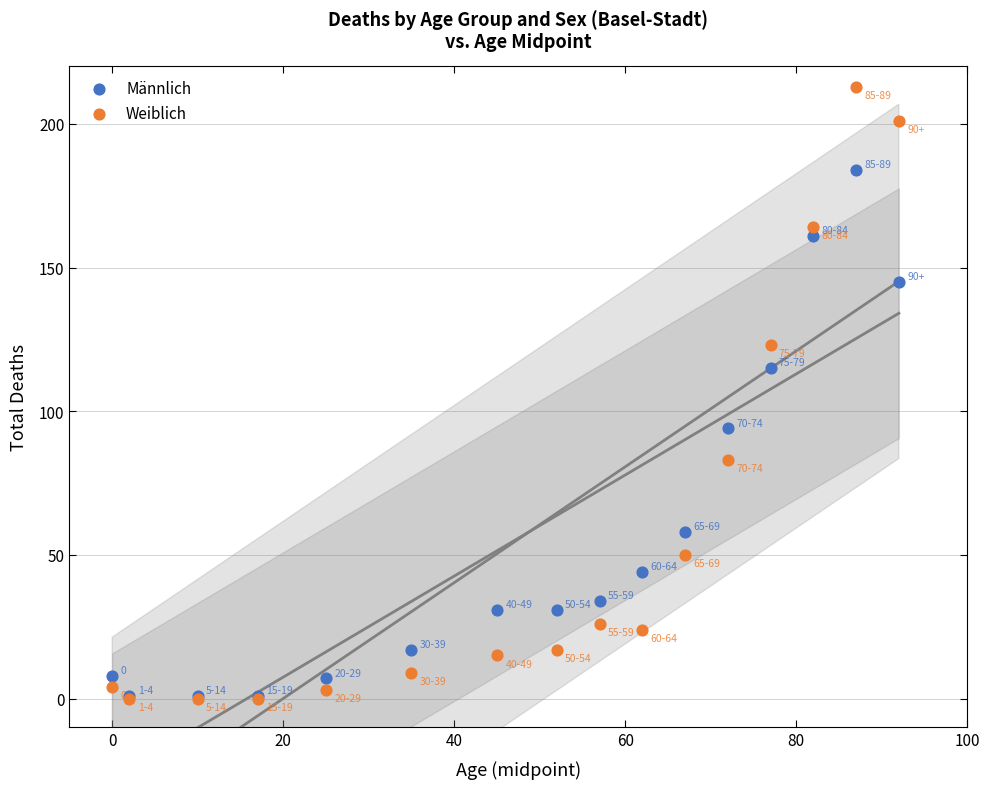

What are all the series names shown in the legend?

Männlich, Weiblich